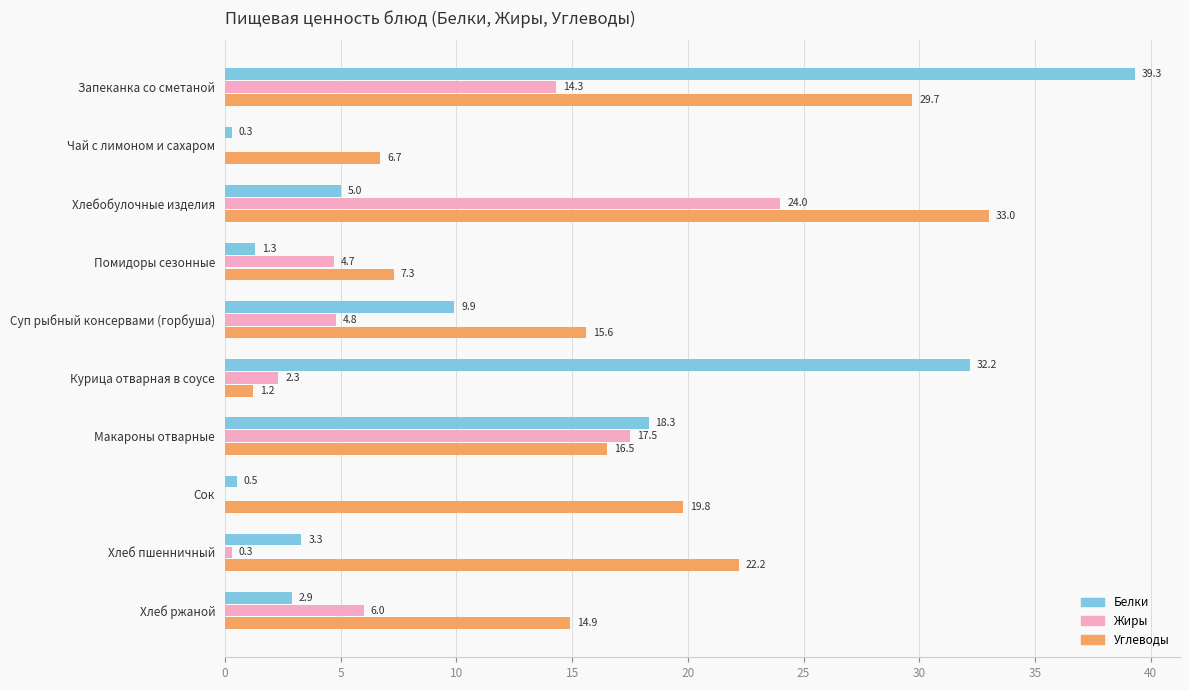

Is it true that Белки equals 5.1 at Макароны отварные?

False